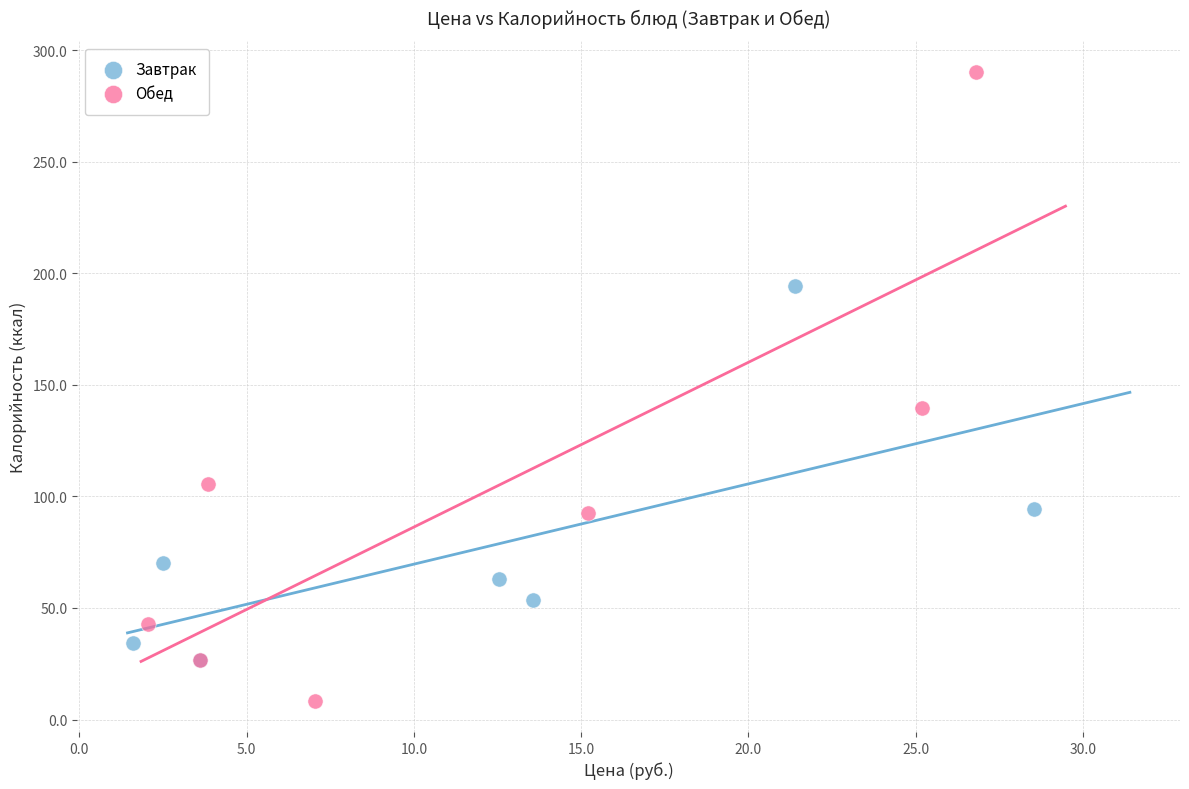

Which series reaches the maximum Y coordinate?

Обед